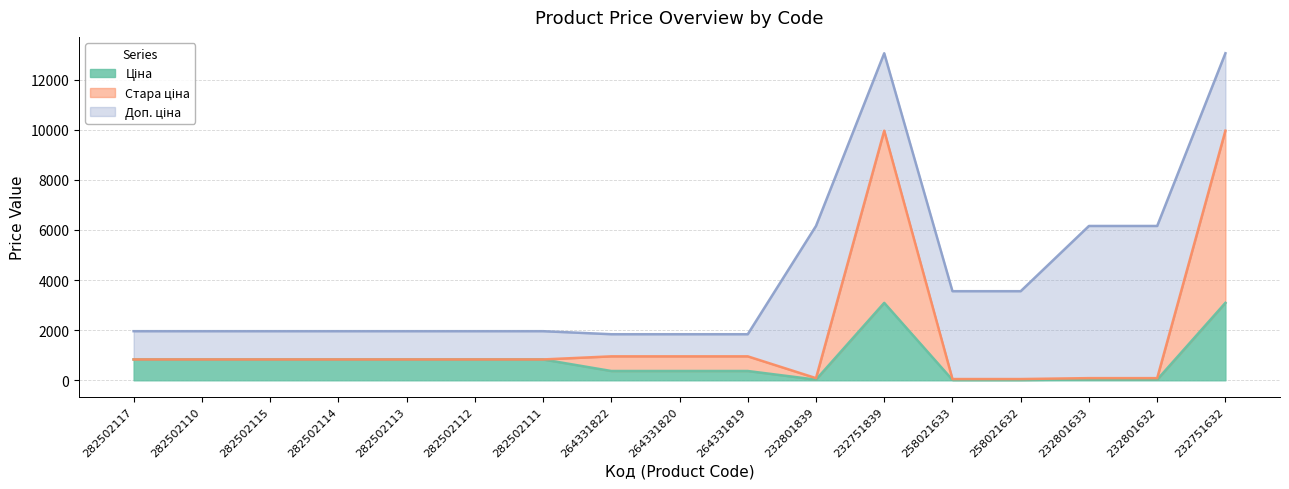

Does the chart have visible grid lines?

Yes